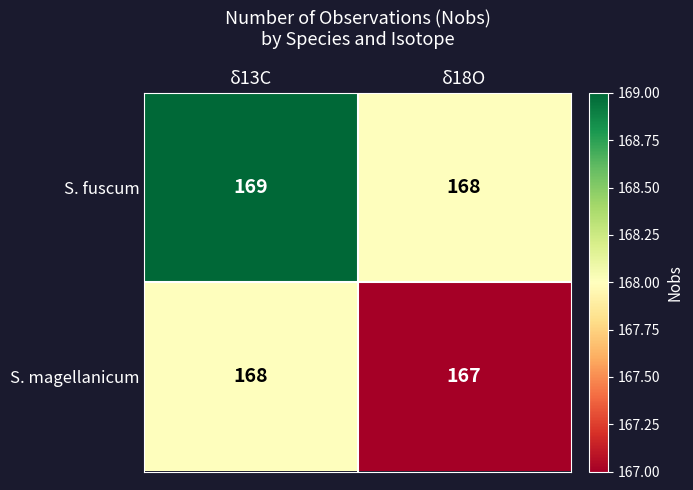

Read the S. fuscum value at δ18O.

168